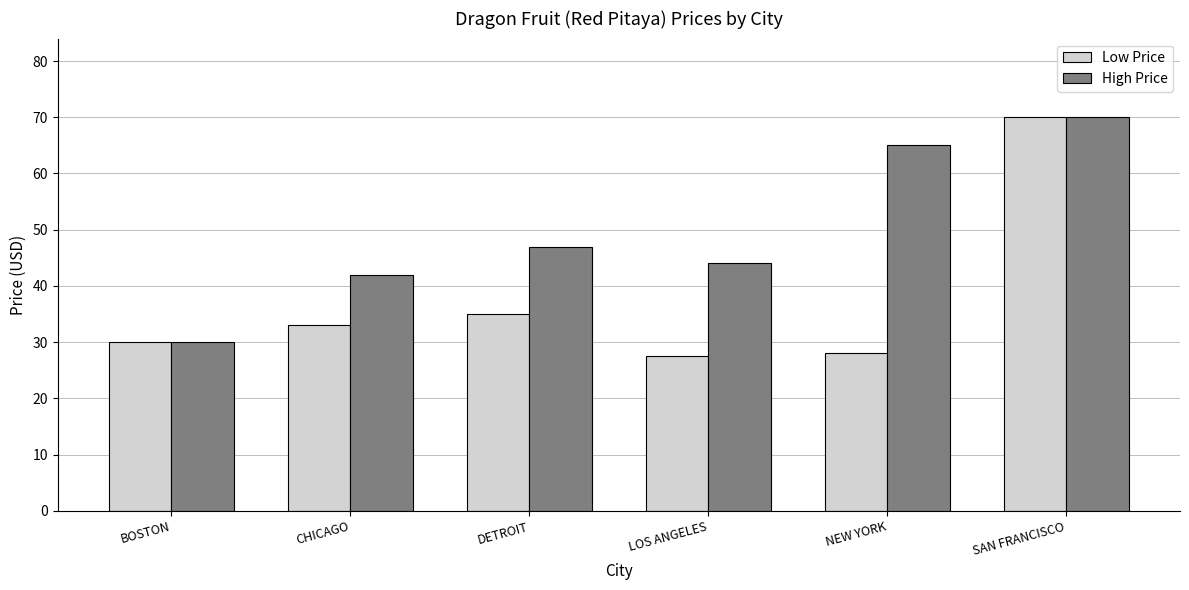

Is it true that Low Price equals 33.0 at CHICAGO?

True